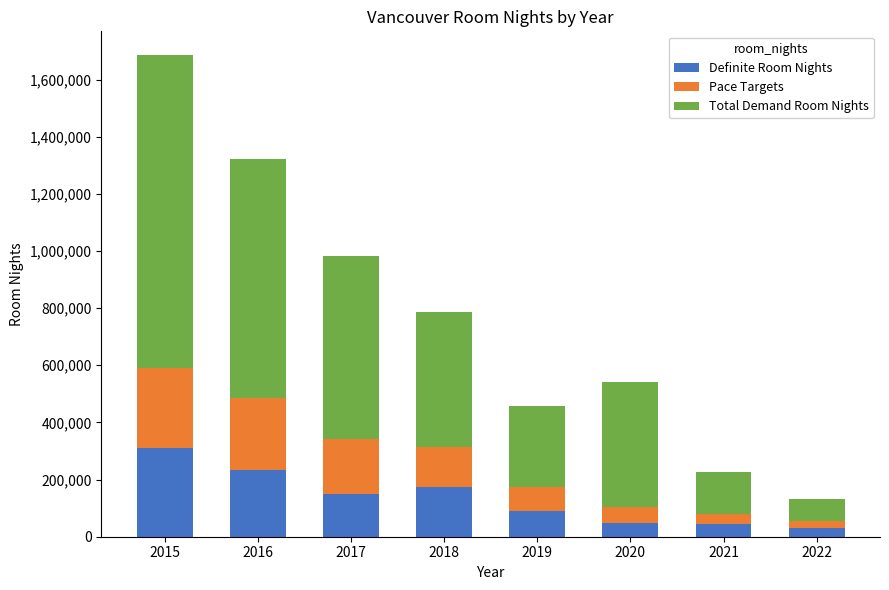

What is the total value across all series at 2017?

981905